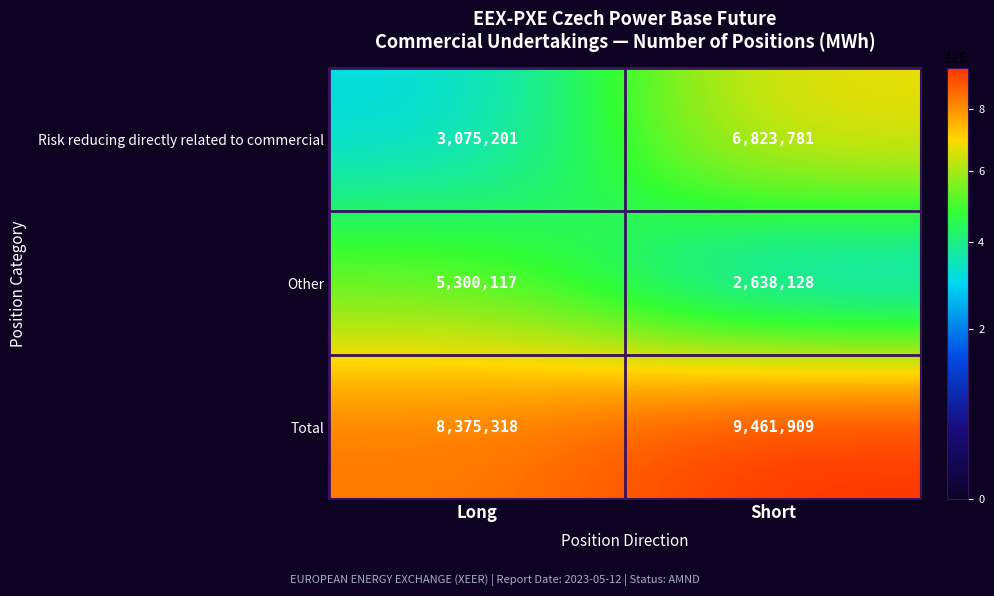

What is the maximum value shown in the chart?

9461909